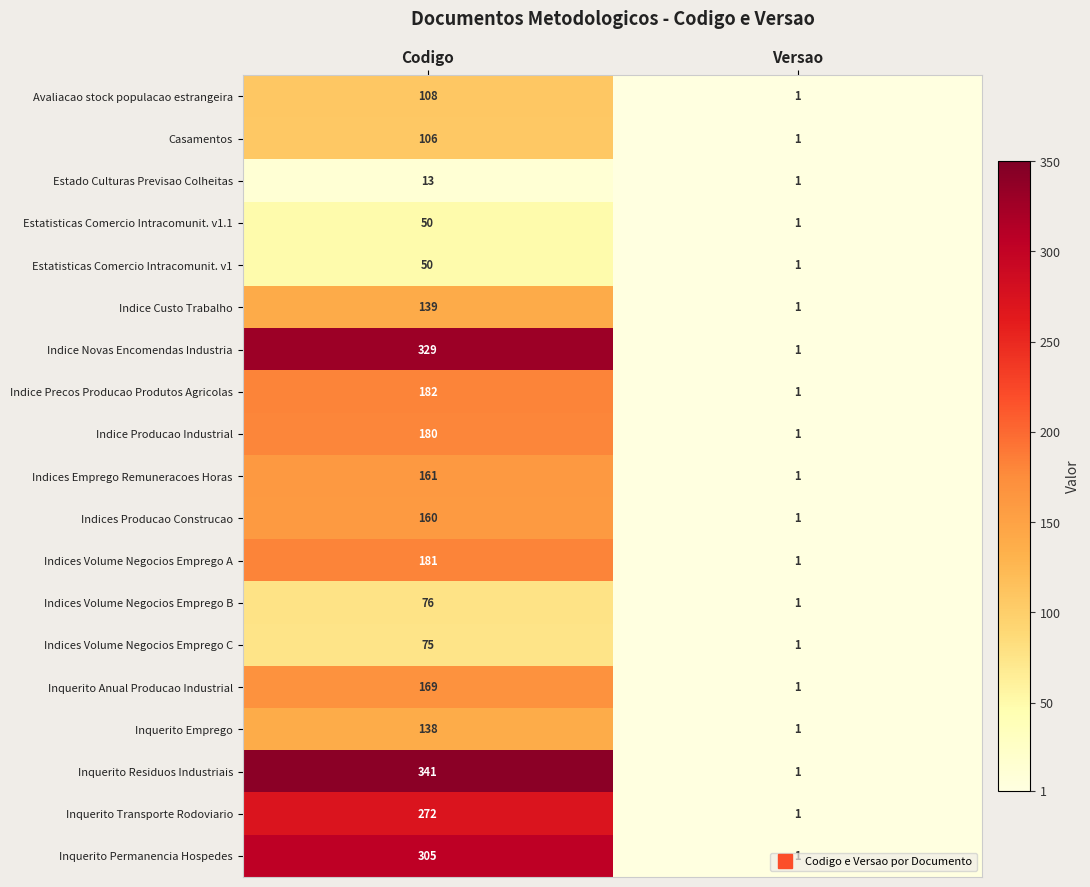

The value of Estado Culturas Previsao Colheitas at Versao is 1. True or false?

True